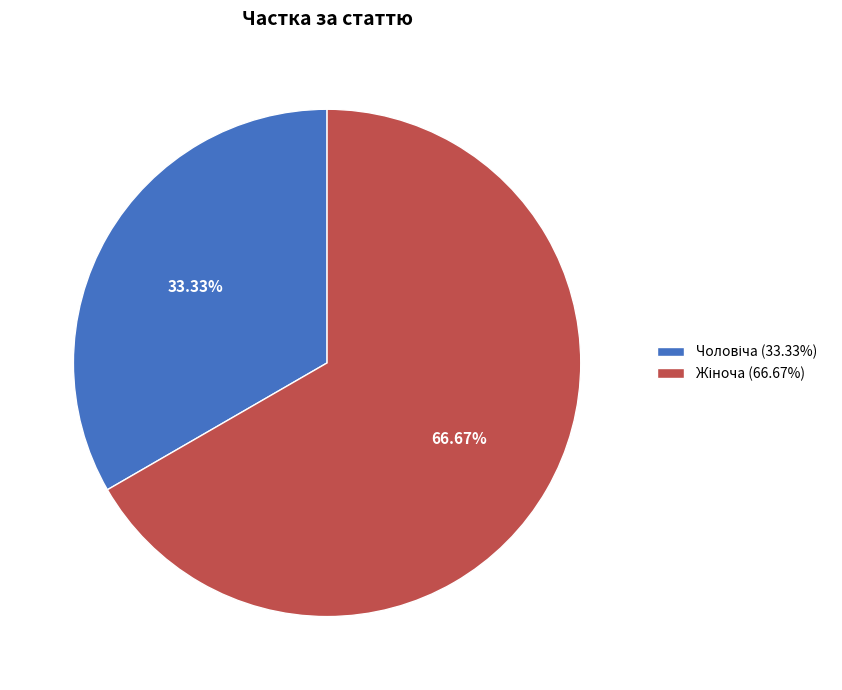

Count the number of slices in the pie.

2